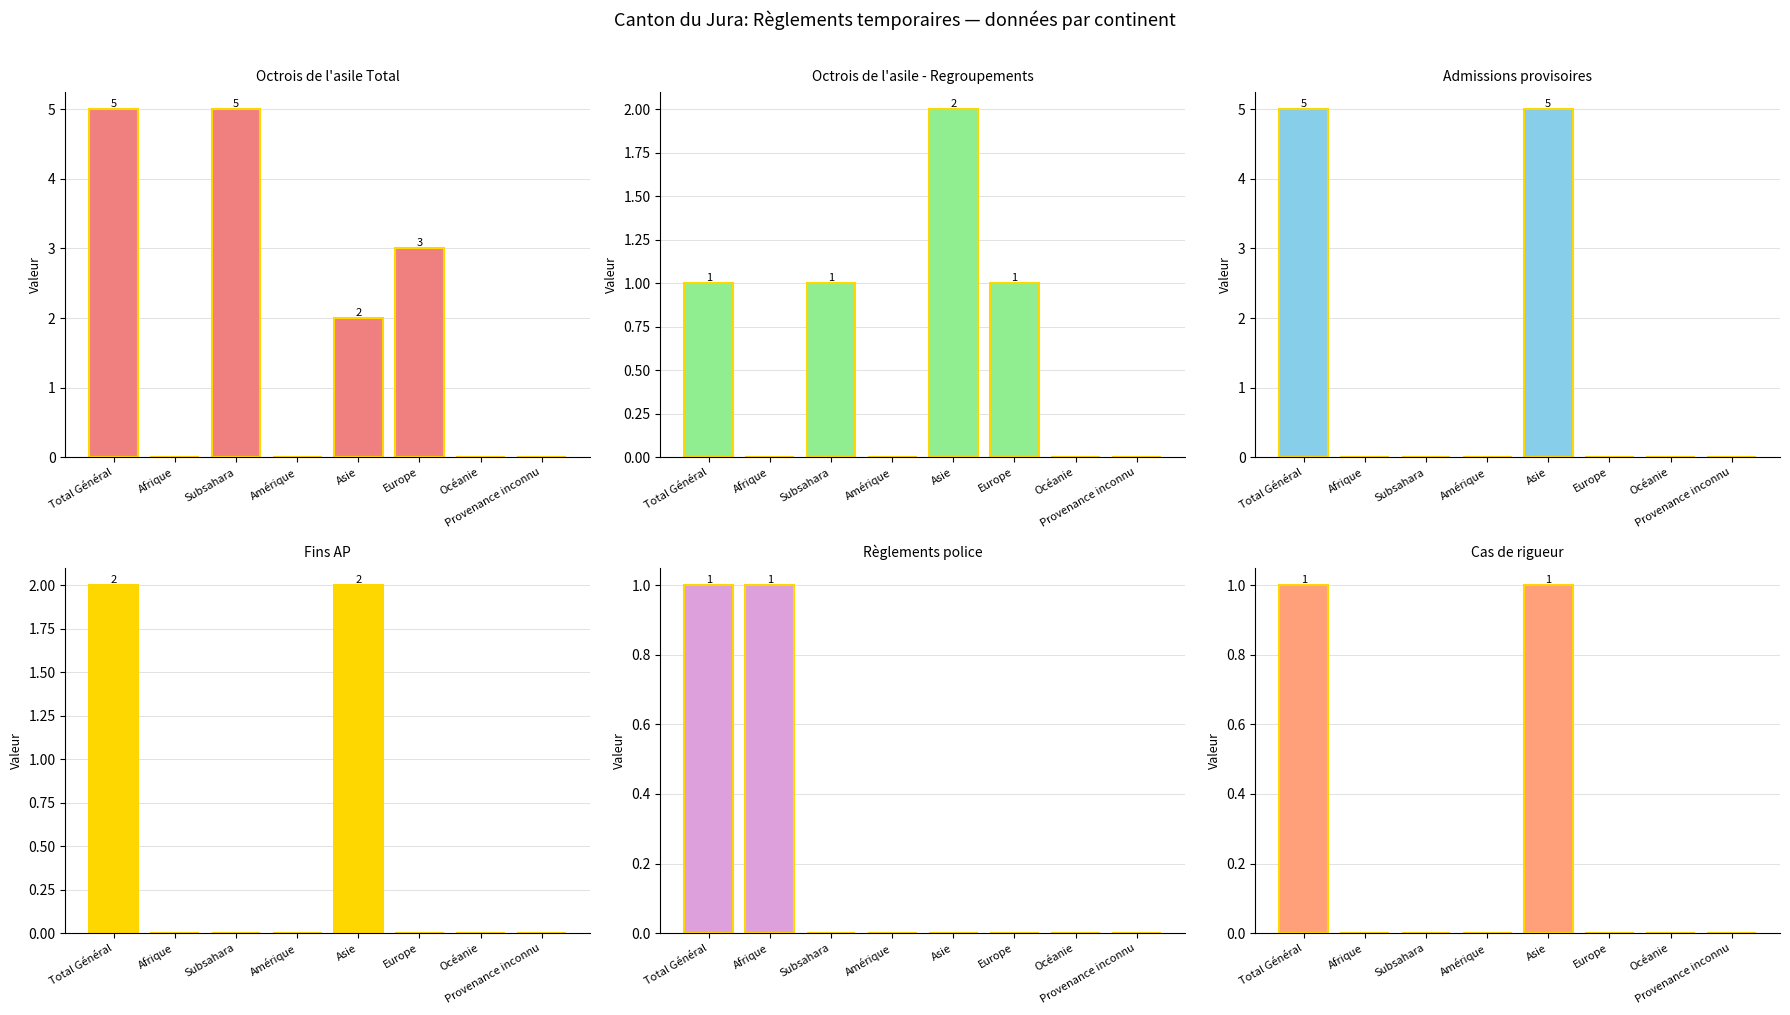

How many positive values does the Cas de rigueur series have?

2